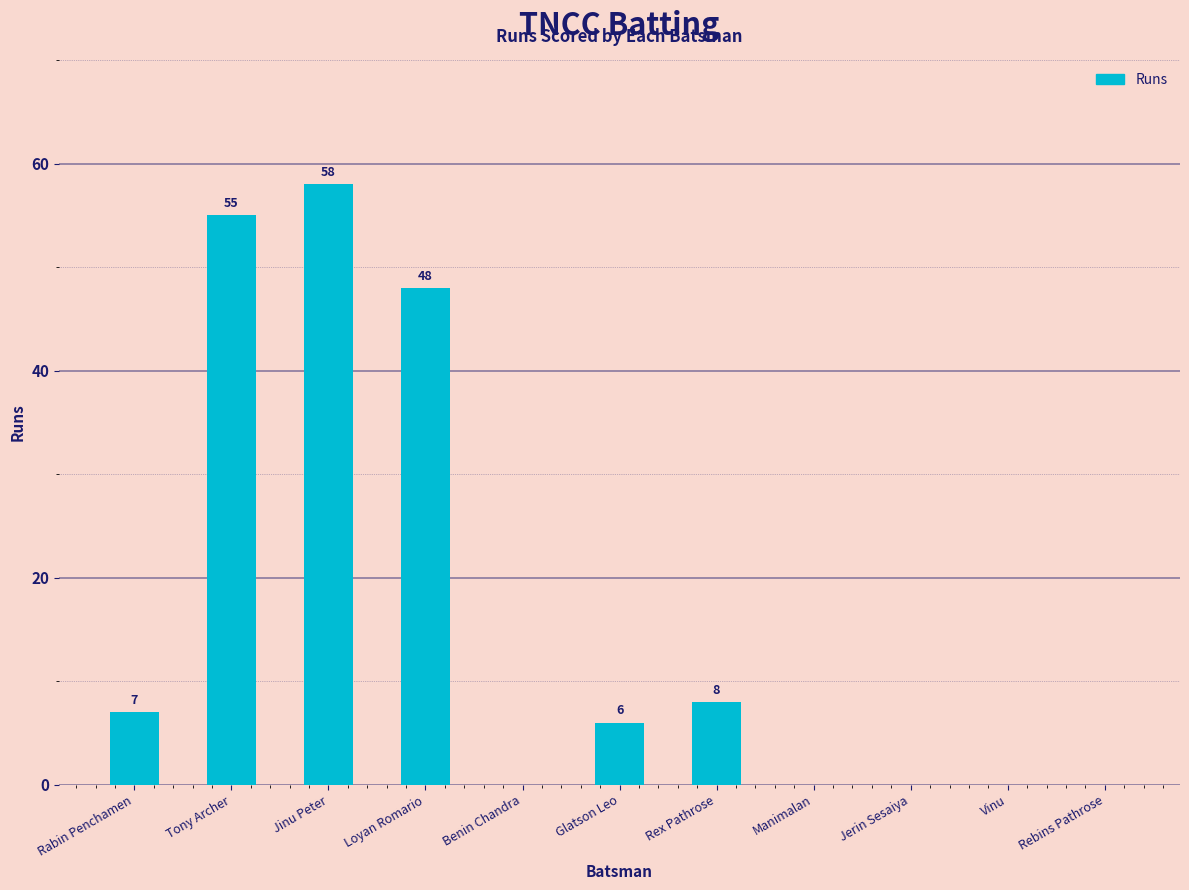

What is the approximate value at Rabin Penchamen?

7